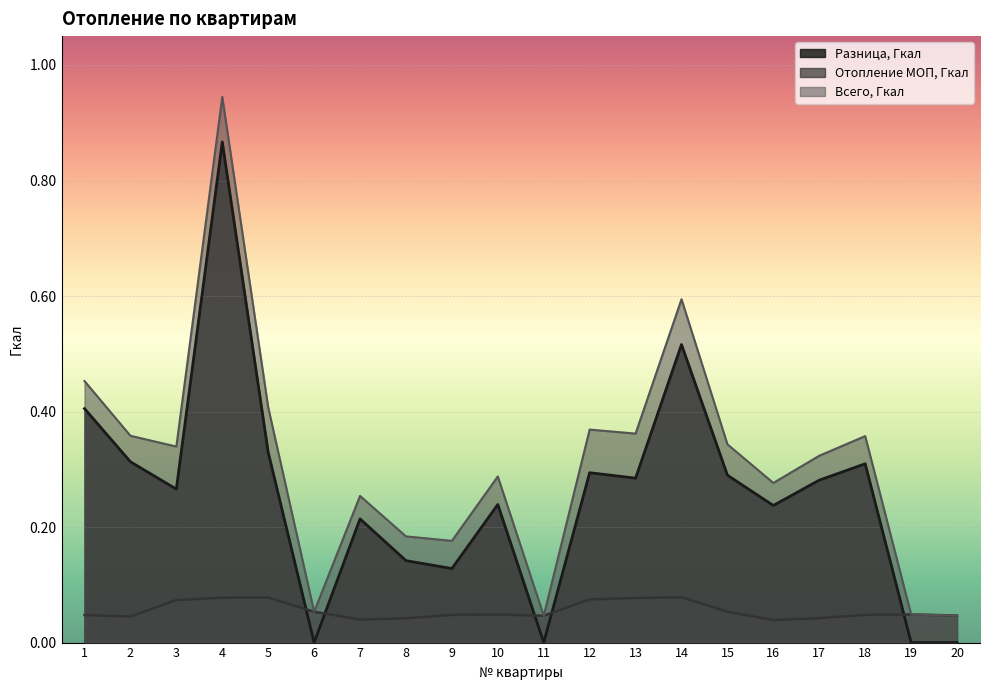

True or false: Разница, Гкал has a value of 0.3 at 5.

True